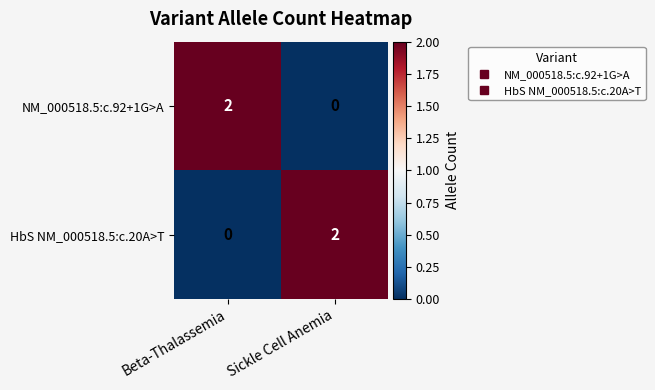

List the labels in order of HbS NM_000518.5:c.20A>T value, largest first.

Sickle Cell Anemia, Beta-Thalassemia